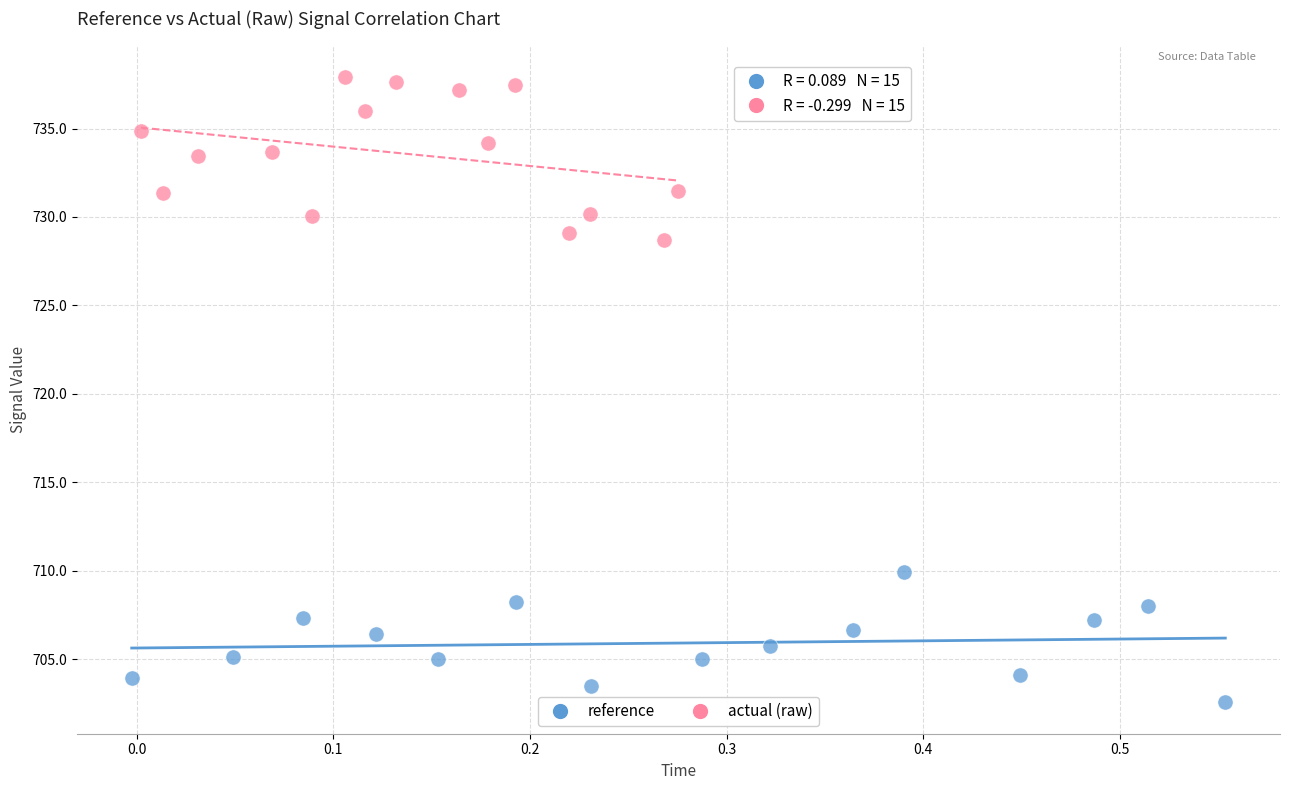

Which series contains the lowest Y value?

reference